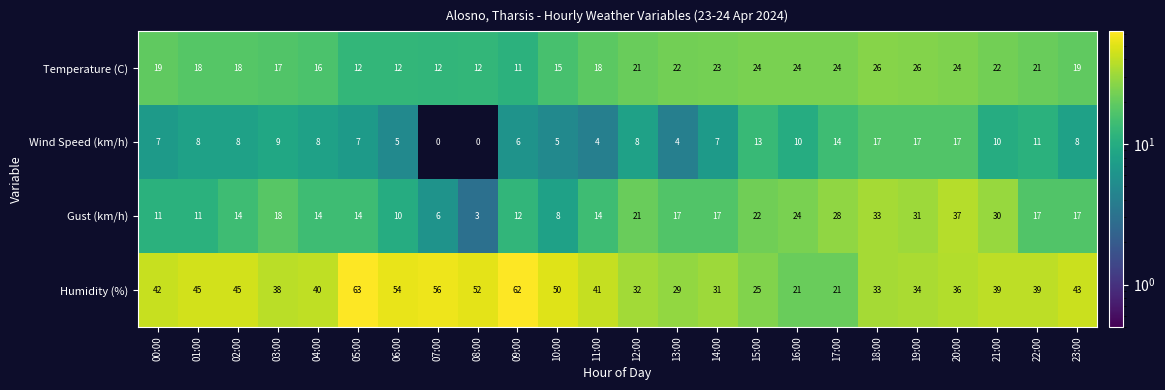

Is it true that Humidity (%) equals 23 at 04:00?

False